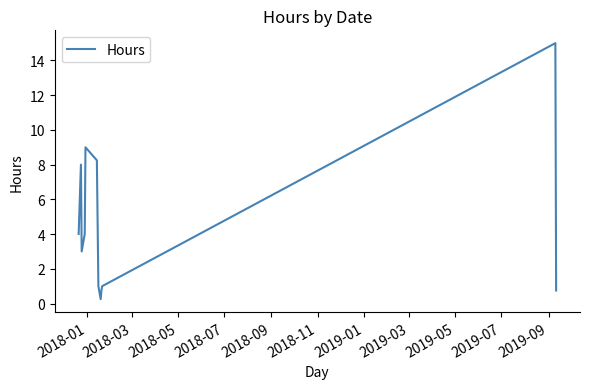

What is the greatest value displayed?

15.0